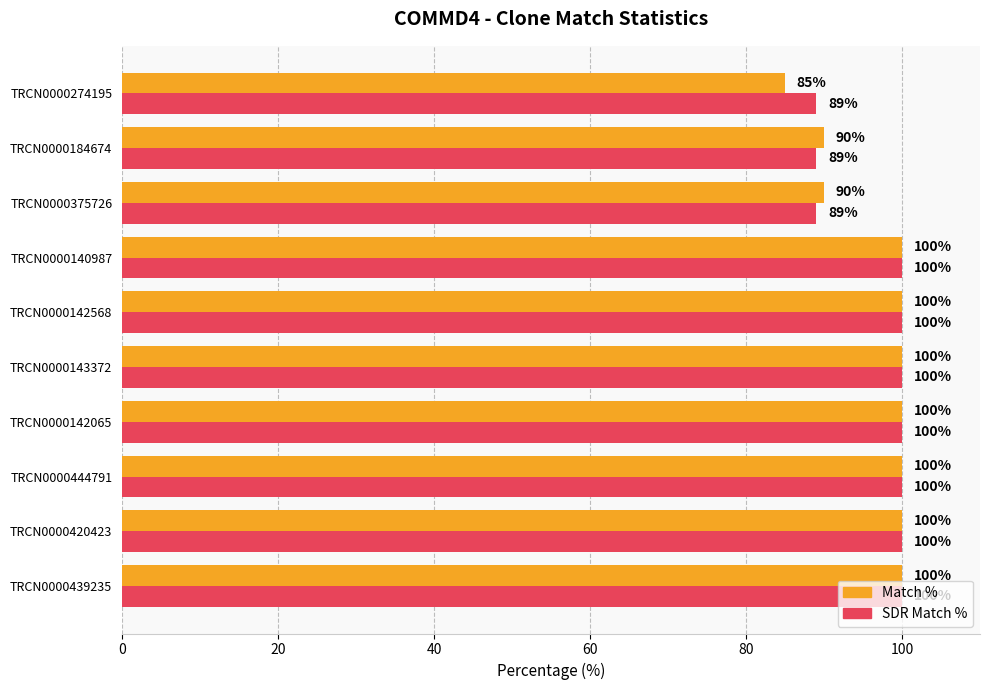

The SDR Match % series shows 57 at TRCN0000184674. True or false?

False